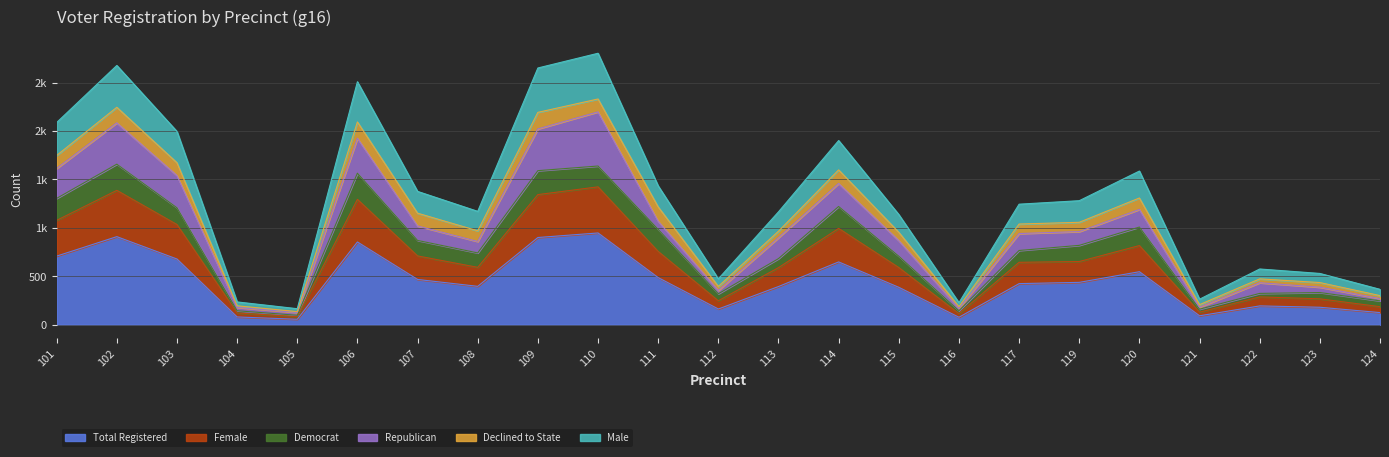

In female, how many points are higher than both neighbors (excluding endpoints)?

6